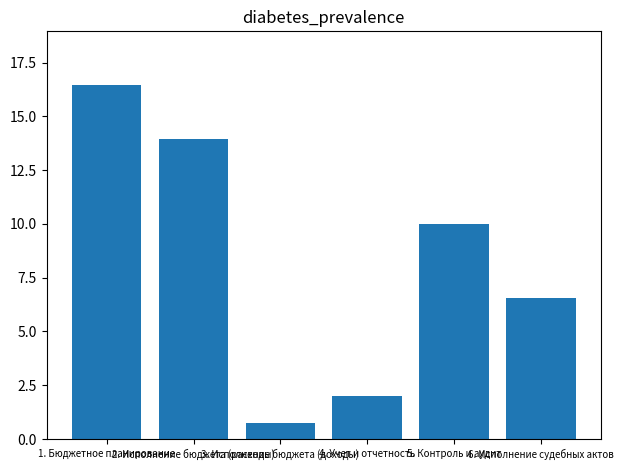

What is the sum of all values?

49.7